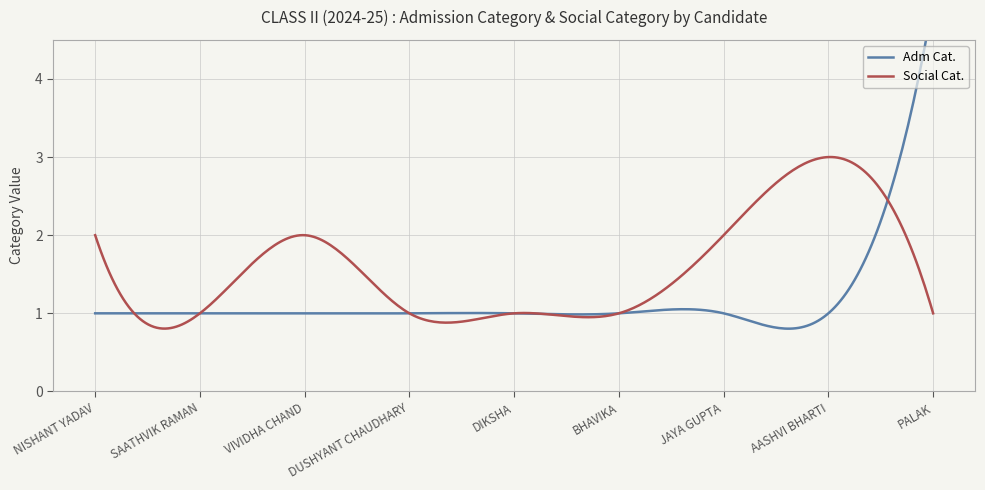

True or false: Adm Cat. has a value of 0 at DUSHYANT CHAUDHARY.

False